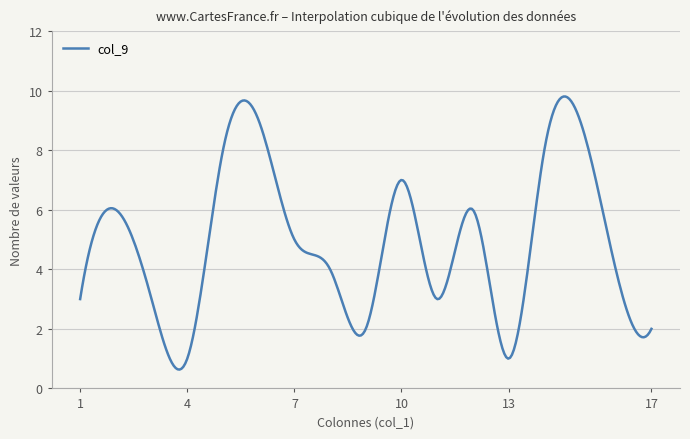

What is the greatest value displayed?

9.8